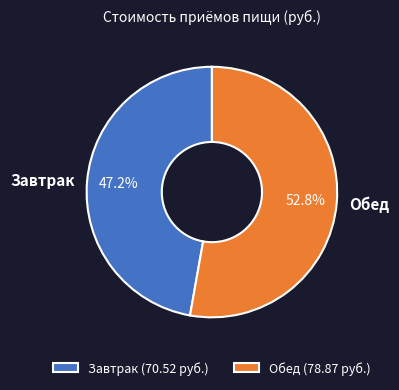

To the nearest percent, what is the difference between the largest and smallest slice percentages?

6%